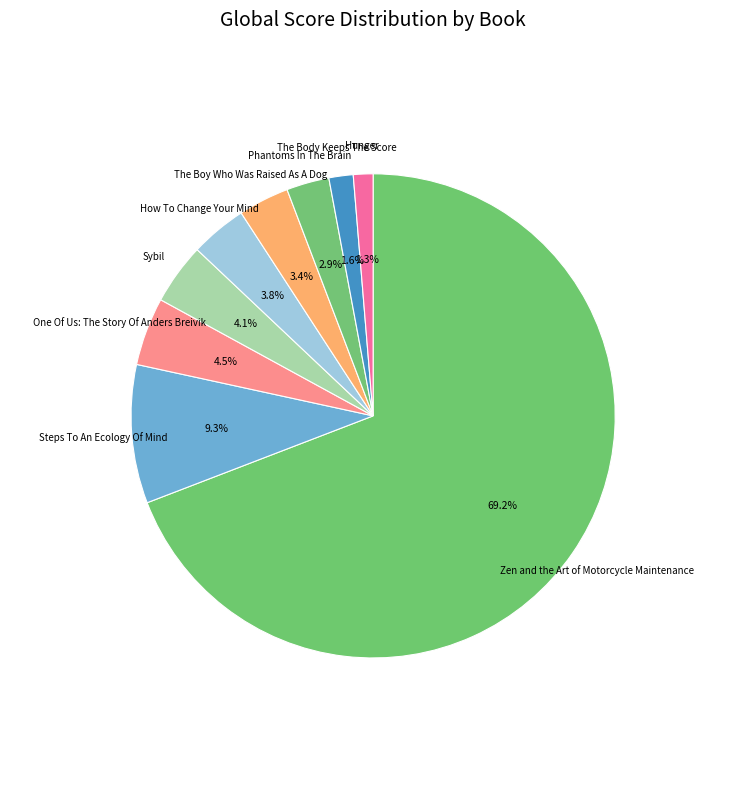

Which slice represents more than half of the pie?

Zen and the Art of Motorcycle Maintenance